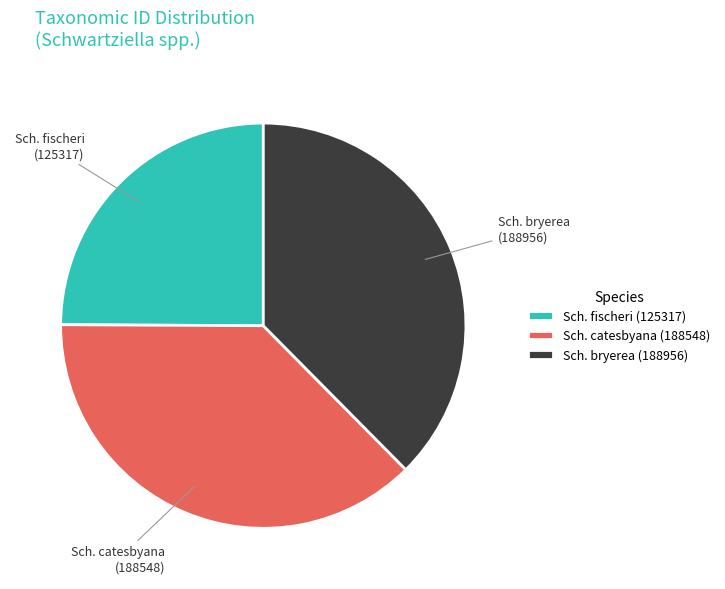

What is the ratio of the value at Sch. fischeri to the value at Sch. catesbyana?

0.7